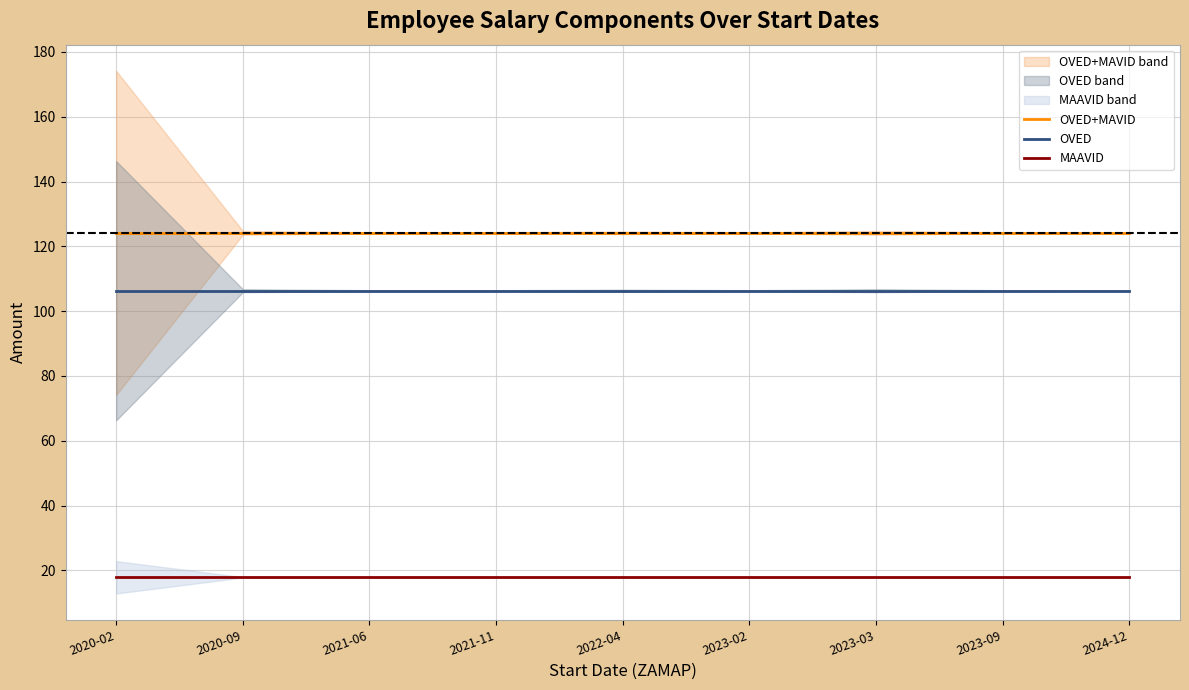

Reading left to right, list all the values displayed in this chart.

OVED+MAVID: 124.2	124.2	124.2	124.2	124.2	124.2	124.2	124.2	124.2
OVED: 106.3	106.3	106.3	106.3	106.3	106.3	106.3	106.3	106.3
MAAVID: 17.9	17.9	17.9	17.9	17.9	17.9	17.9	17.9	17.9